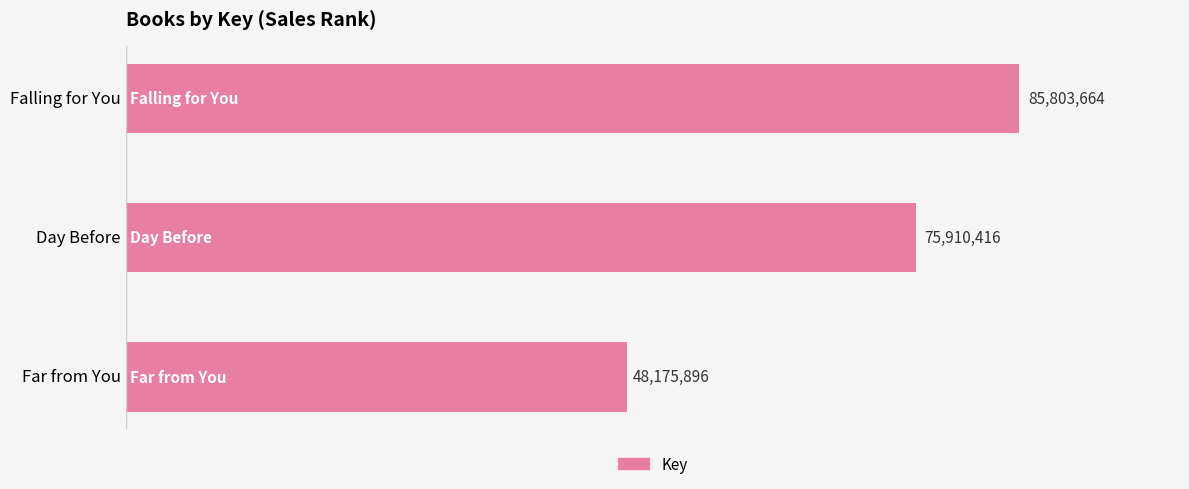

List the labels in order of value, smallest first.

Far from You, Day Before, Falling for You